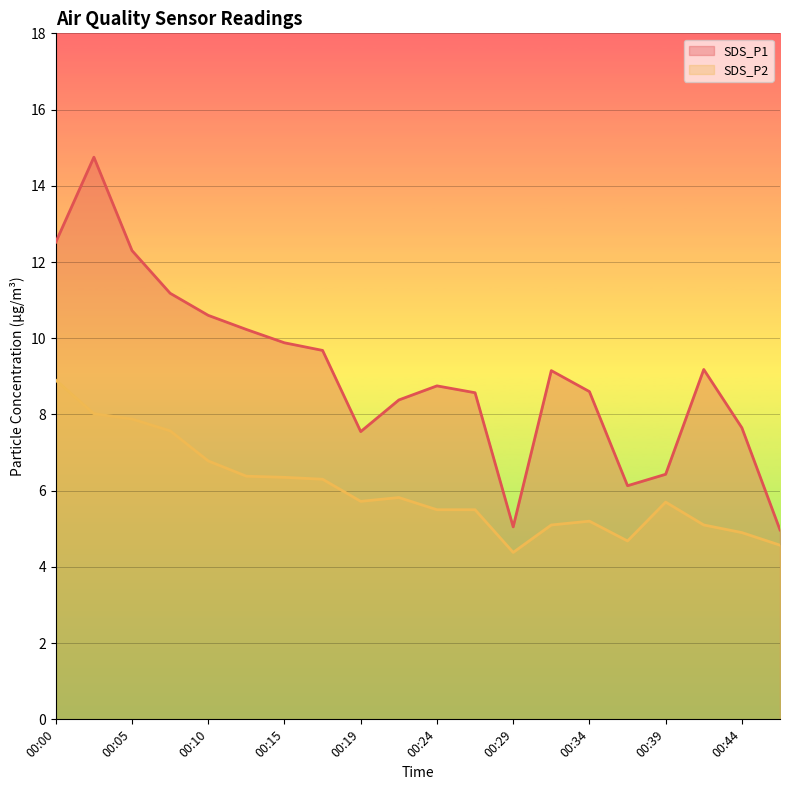

Where is the first local maximum for SDS_P1?

00:03